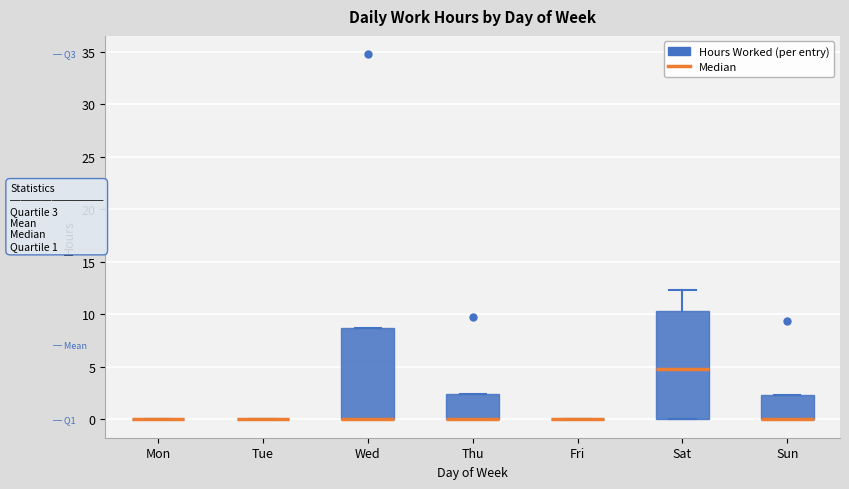

Which box is the tallest, from its lower edge to its upper edge?

Sat